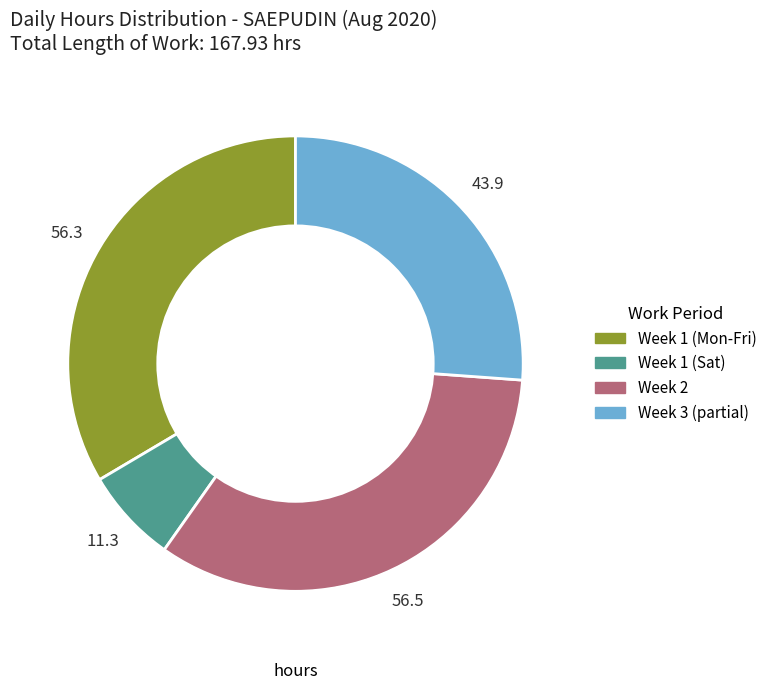

Does any single category account for the majority?

No